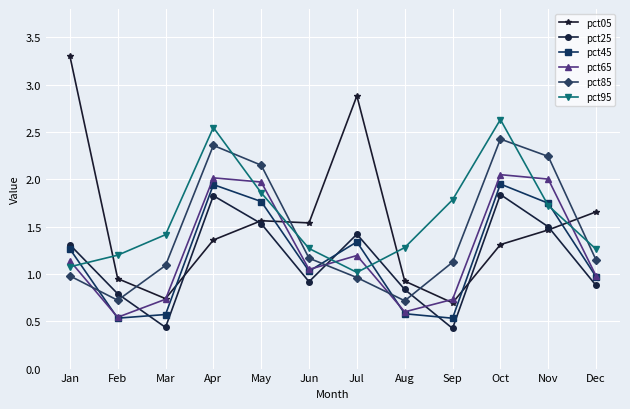

Does the chart display data point markers on the line(s)?

Yes